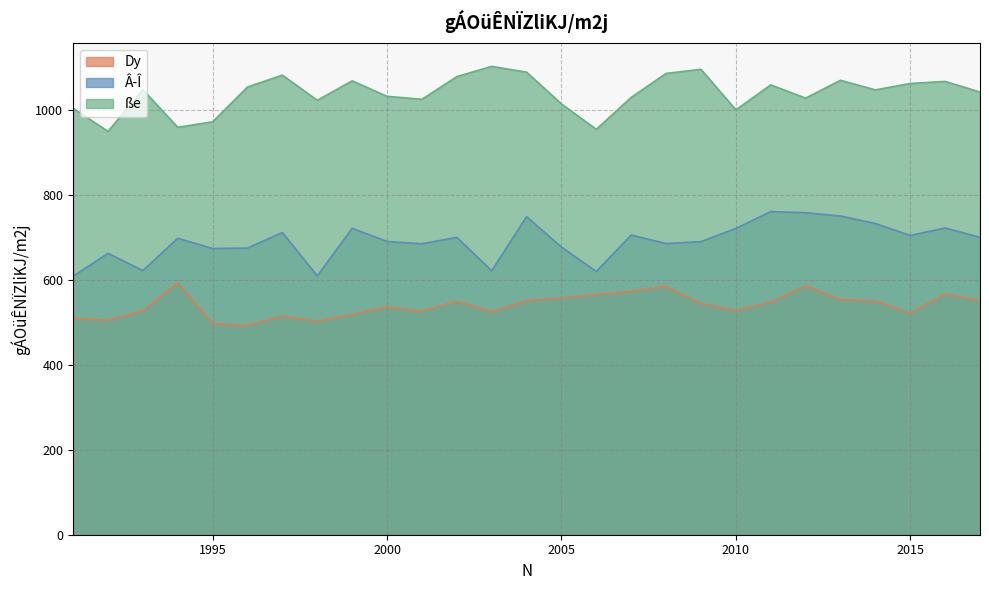

Where is the first local minimum for Â­Î?

1993